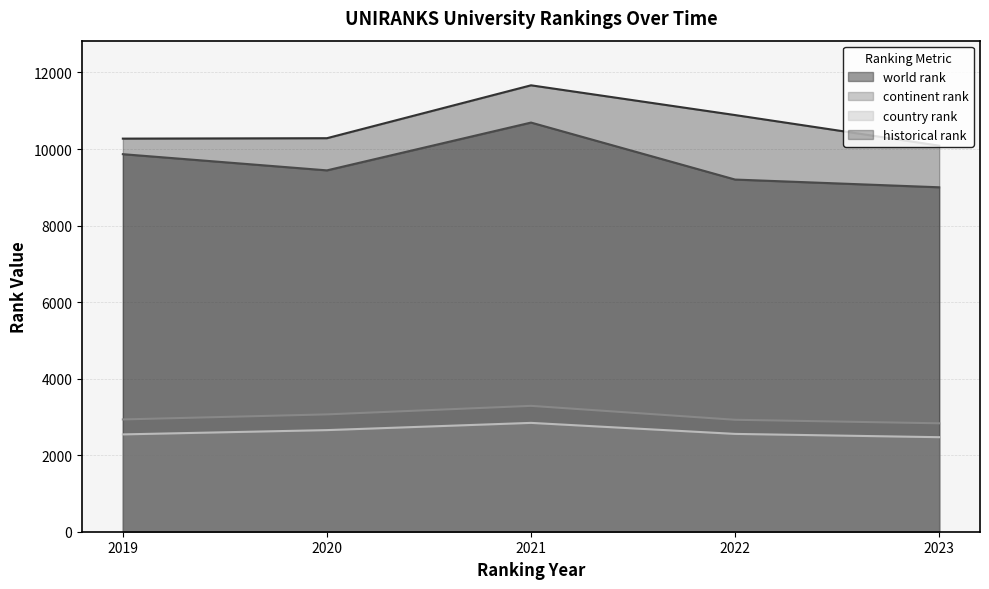

At which category is the sum across all series the highest?

2021